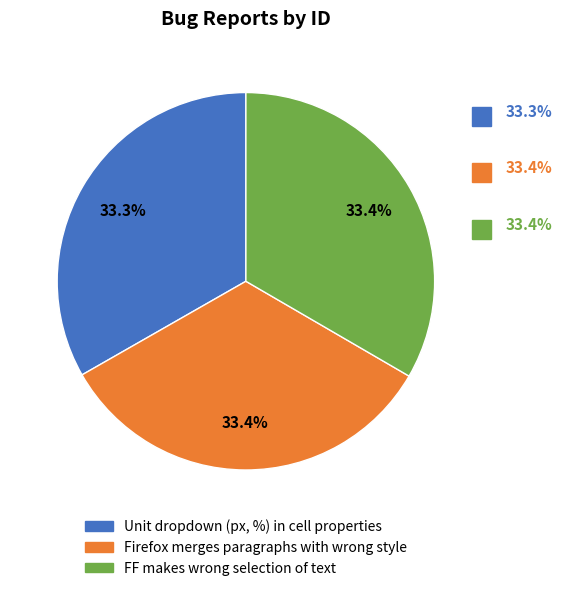

Approximately how many times larger is the value at FF makes wrong selection of text compared to Firefox merges paragraphs with wrong style?

1.0